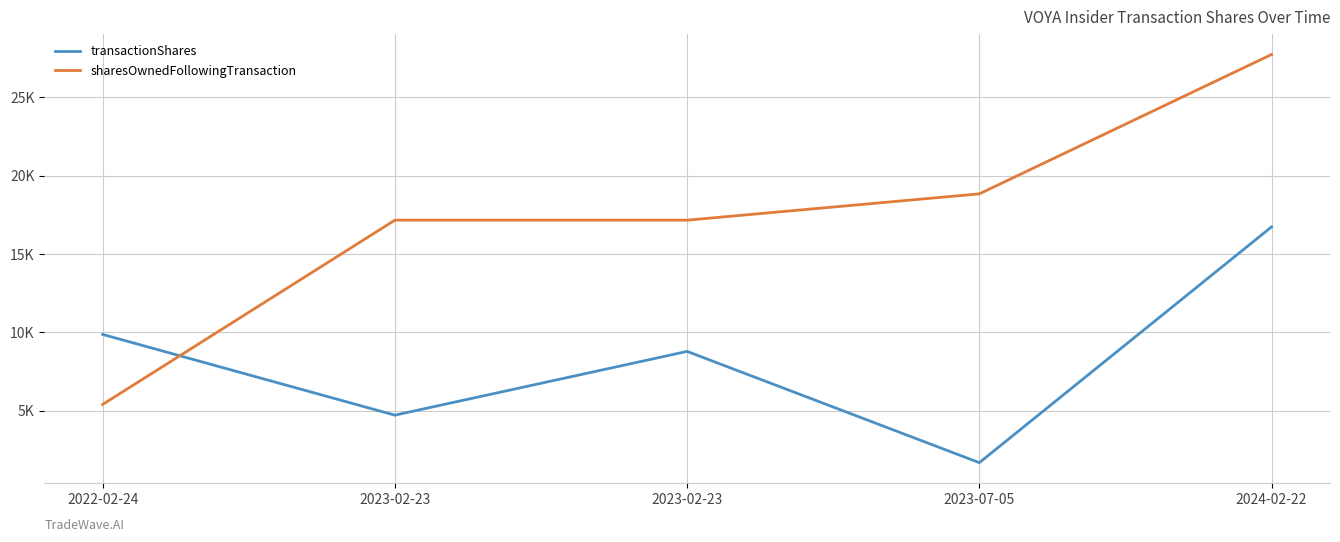

Does the chart have visible grid lines?

Yes